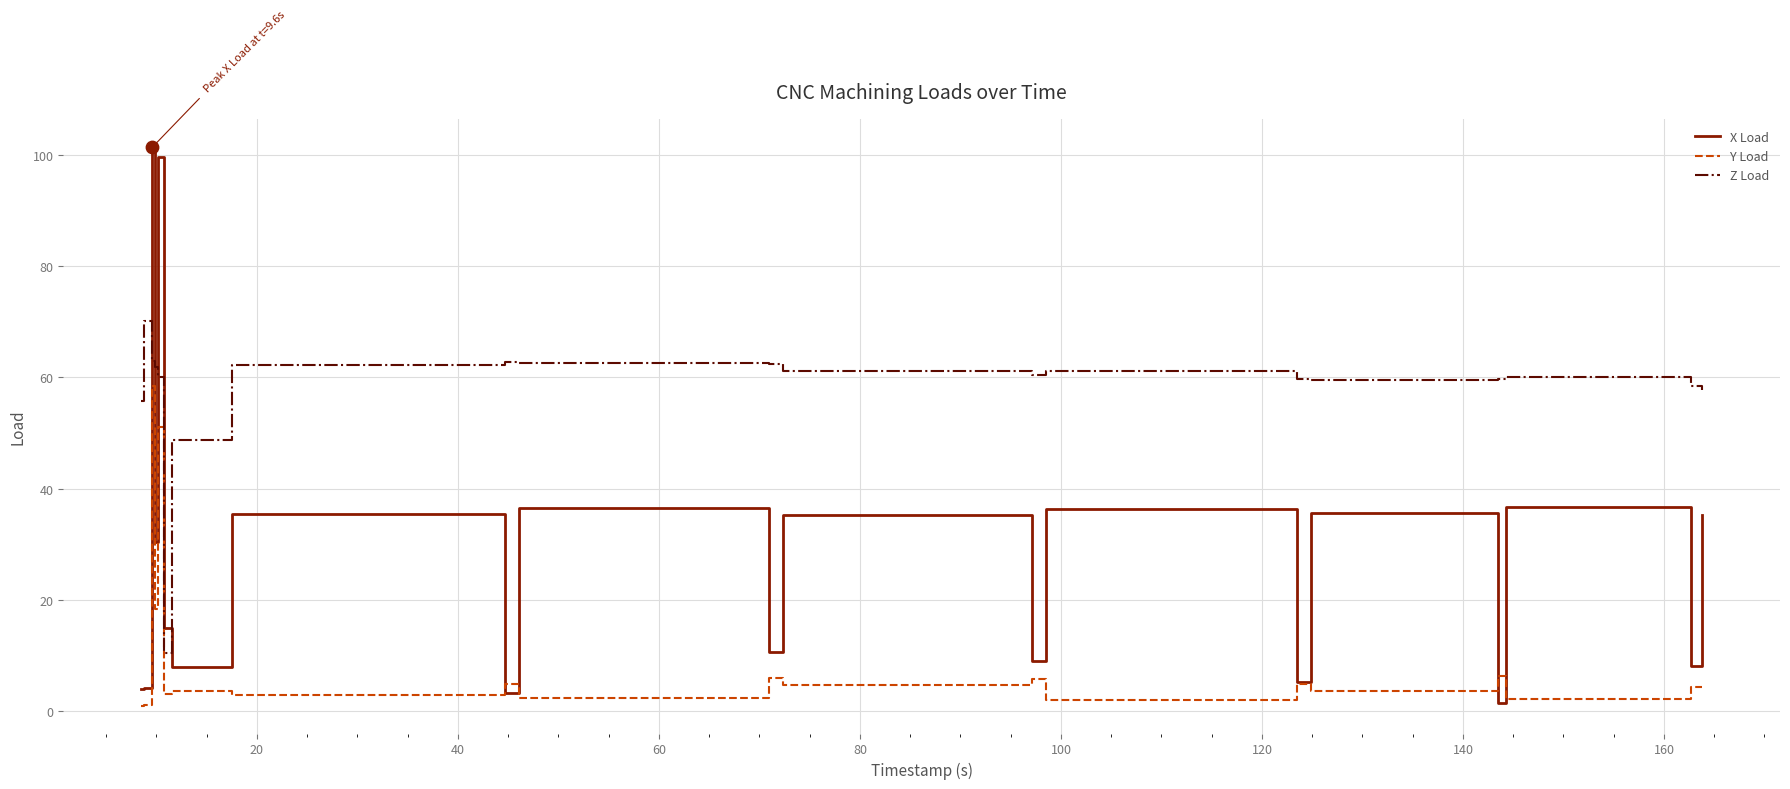

Which series ends up on top after the final intersection of Z Load and X Load?

Z Load